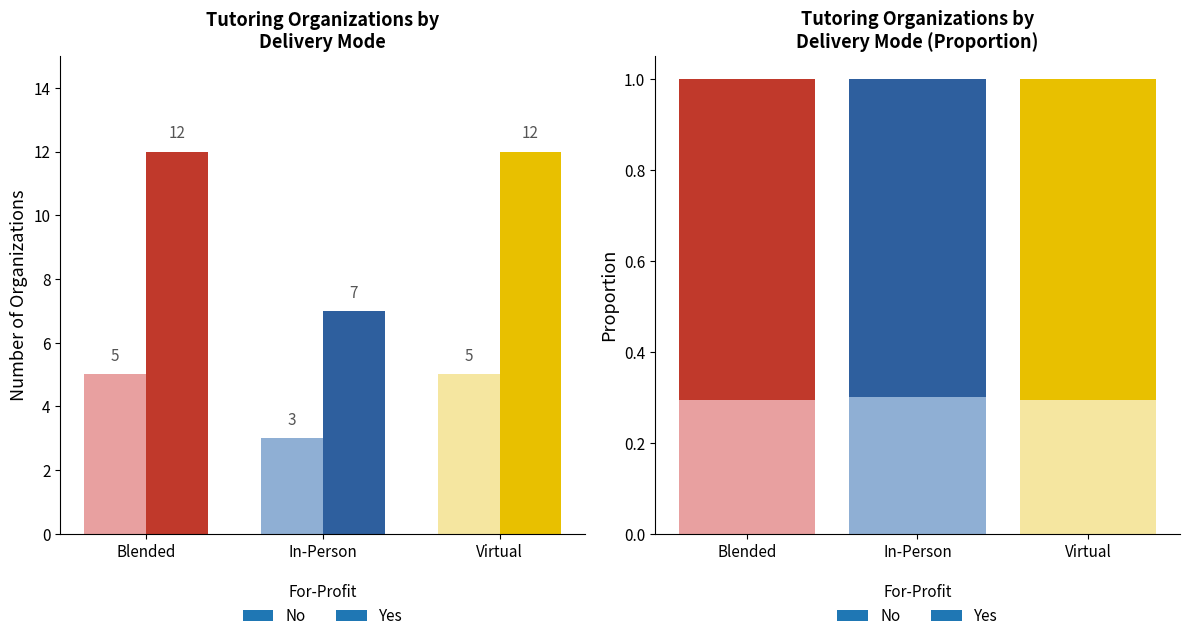

Where is Yes nearest to the value 0?

In-Person